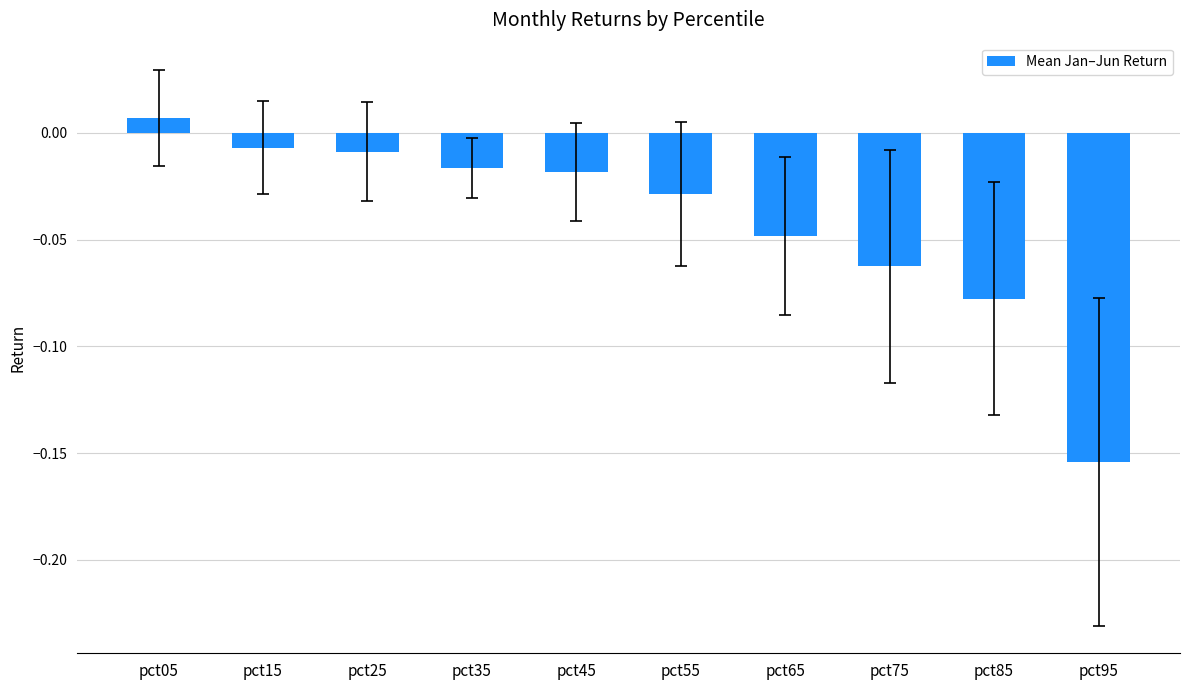

The value at pct55 is -0.1. True or false?

False